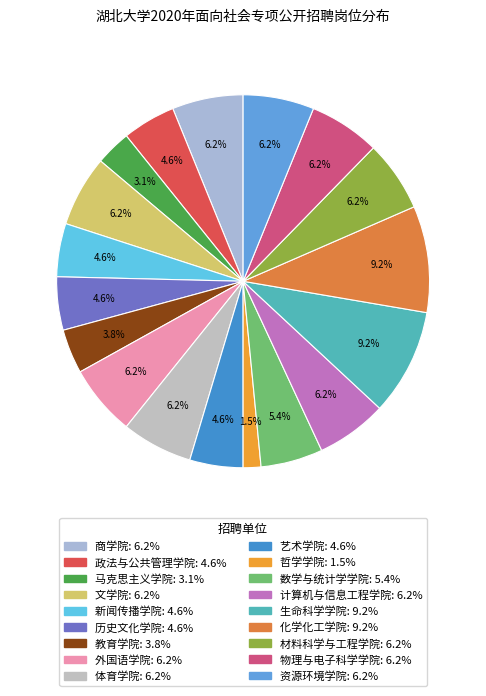

What is the smallest slice in the pie chart?

哲学学院